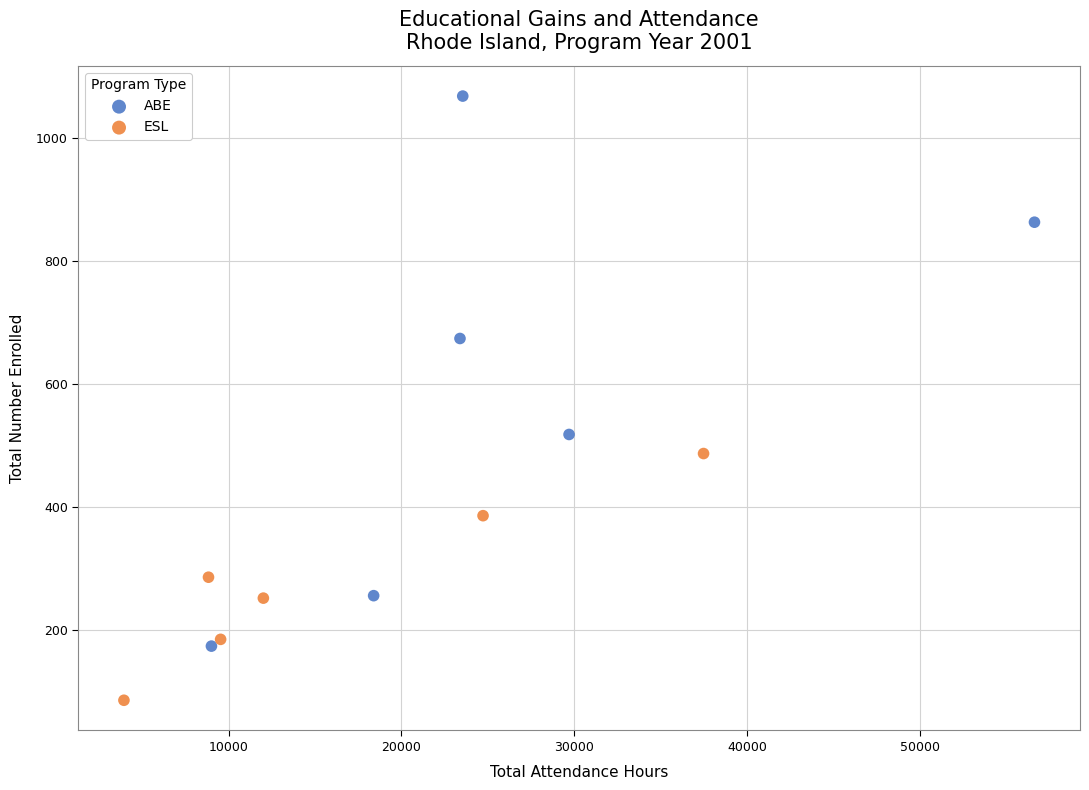

Which series has the widest spread of Y values?

ABE